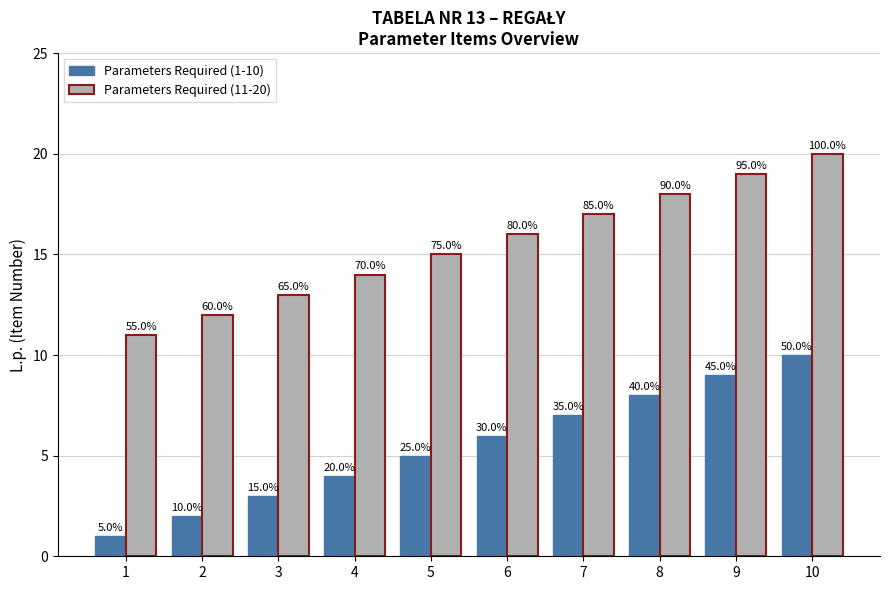

What are all the series names shown in the legend?

Parameters Required (1-10), Parameters Required (11-20)